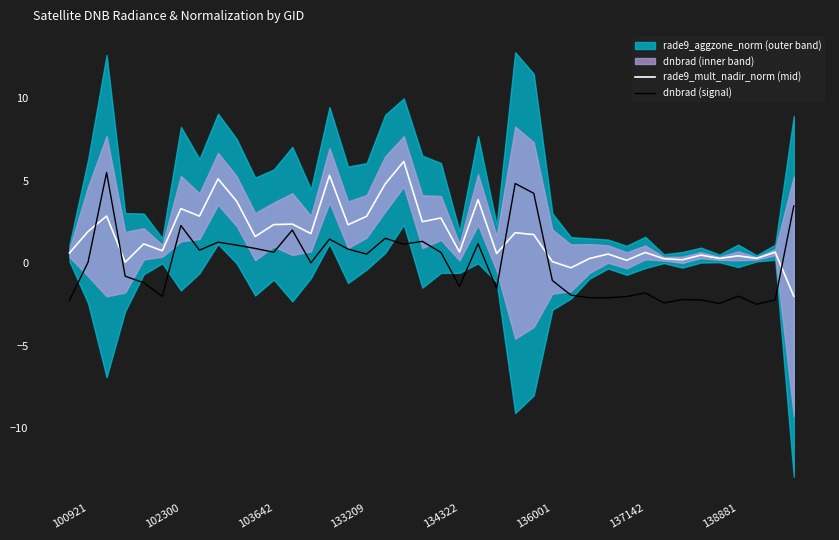

What is the maximum value for rade9_mult_nadir_norm (mid)?

6.2